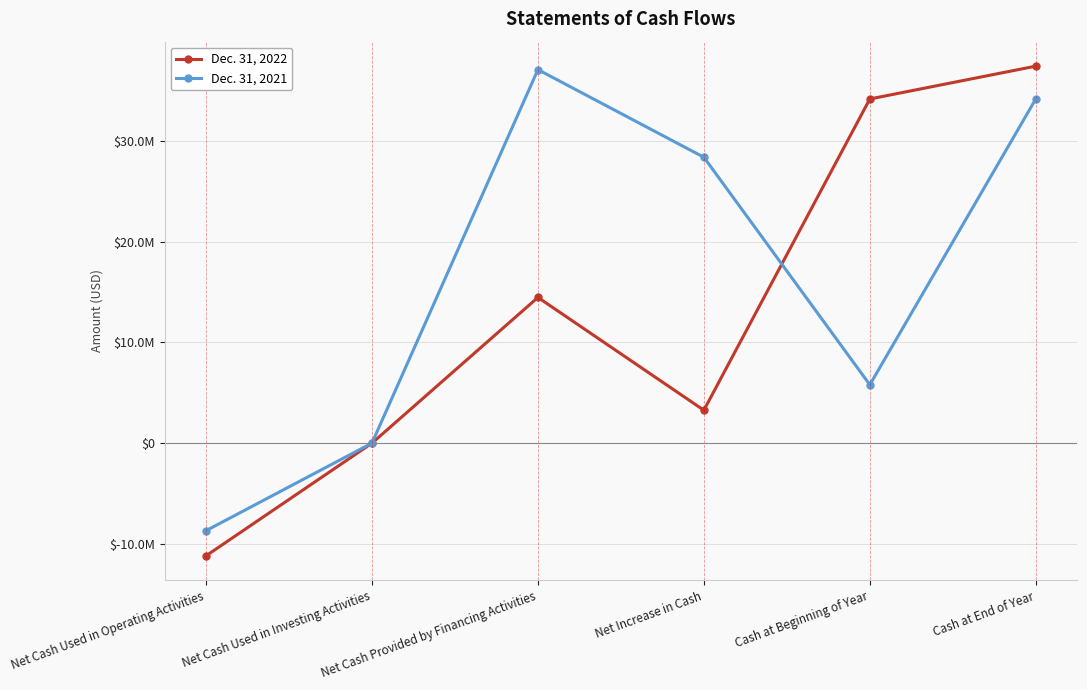

What are all the series names shown in the legend?

Dec. 31, 2022, Dec. 31, 2021